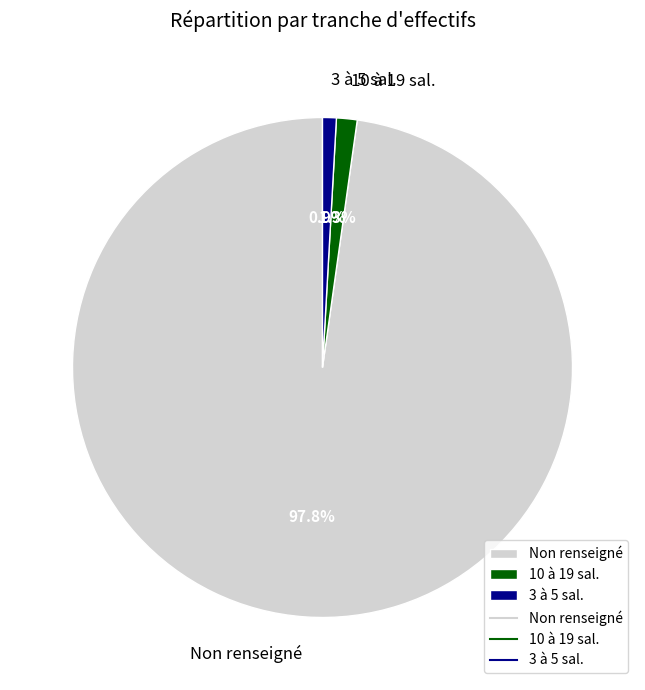

Does any single category account for the majority?

Yes